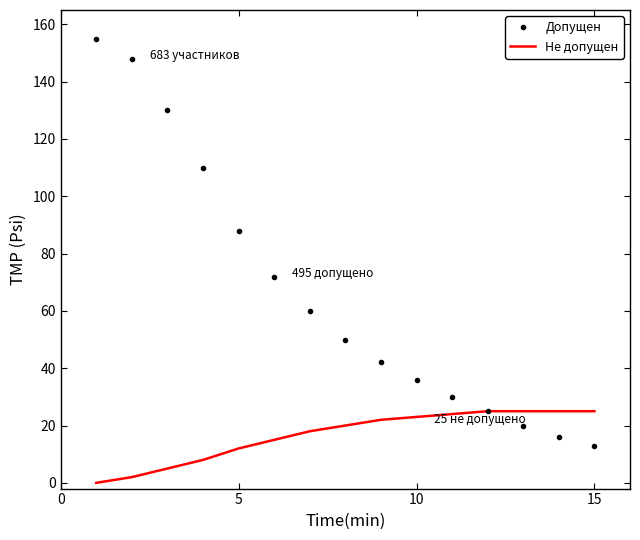

List the series in order of their overall mean, lowest first.

Не допущен, Допущен